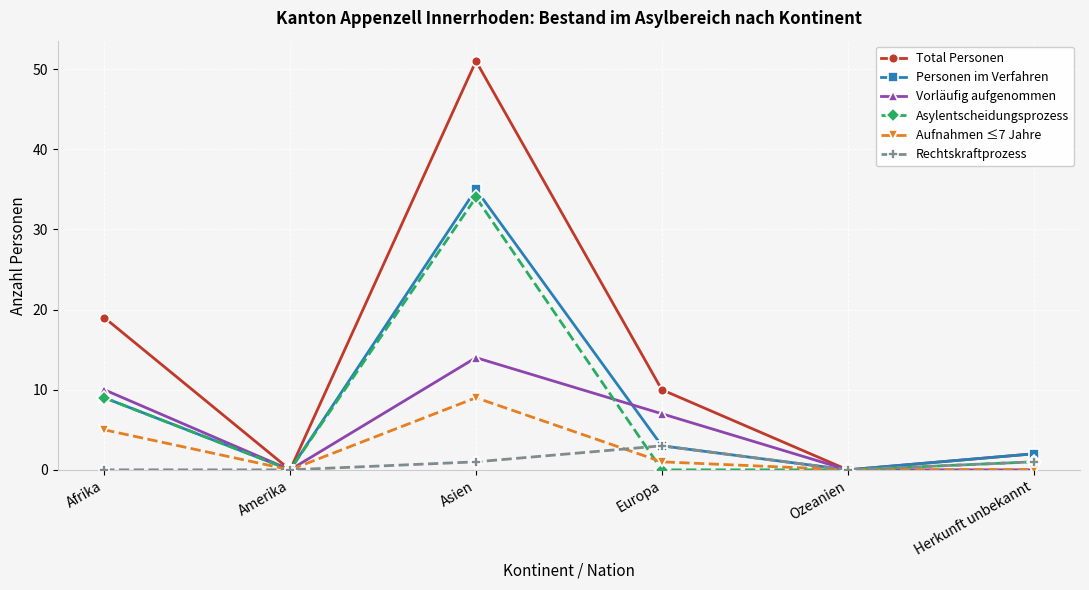

At which category is the sum across all series the highest?

Asien